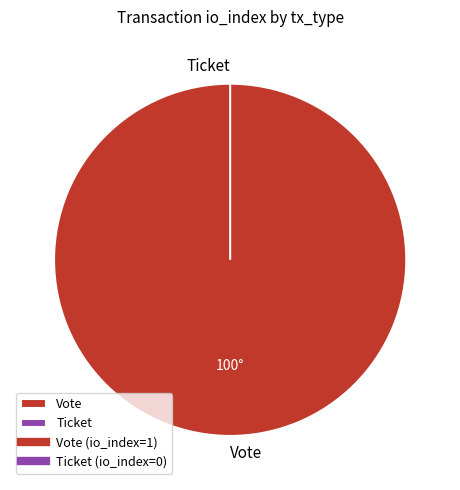

Does any single category account for the majority?

Yes